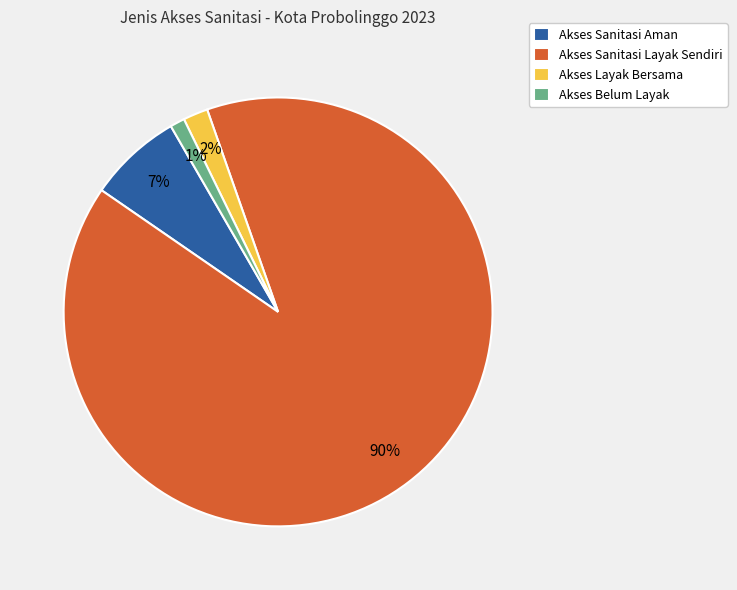

To the nearest percent, what is the difference between the largest and smallest slice percentages?

89%